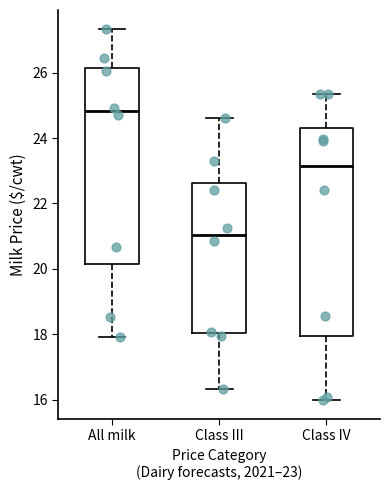

Reading left to right, read every box against the y-axis: the position of its median line, the range the box covers, and the ends of its whiskers. The values are not printed on the chart, so give them approximately, as read against the axis.

All milk: median 24.8, box 20.2 to 26.2, whiskers 18.0 to 27.4
Class III: median 21.0, box 18.0 to 22.6, whiskers 16.4 to 24.6
Class IV: median 23.2, box 18.0 to 24.4, whiskers 16.0 to 25.4